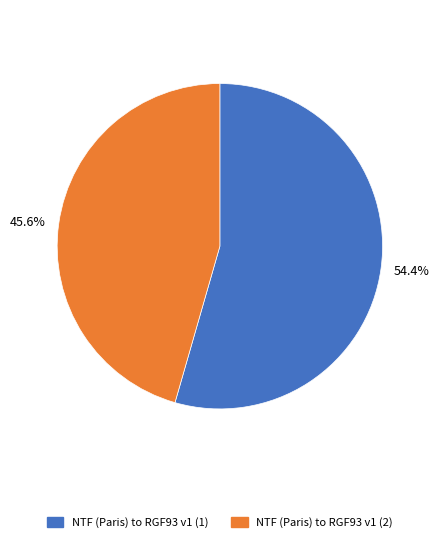

Between NTF (Paris) to RGF93 v1 (2) and NTF (Paris) to RGF93 v1 (1), which is larger?

NTF (Paris) to RGF93 v1 (1)